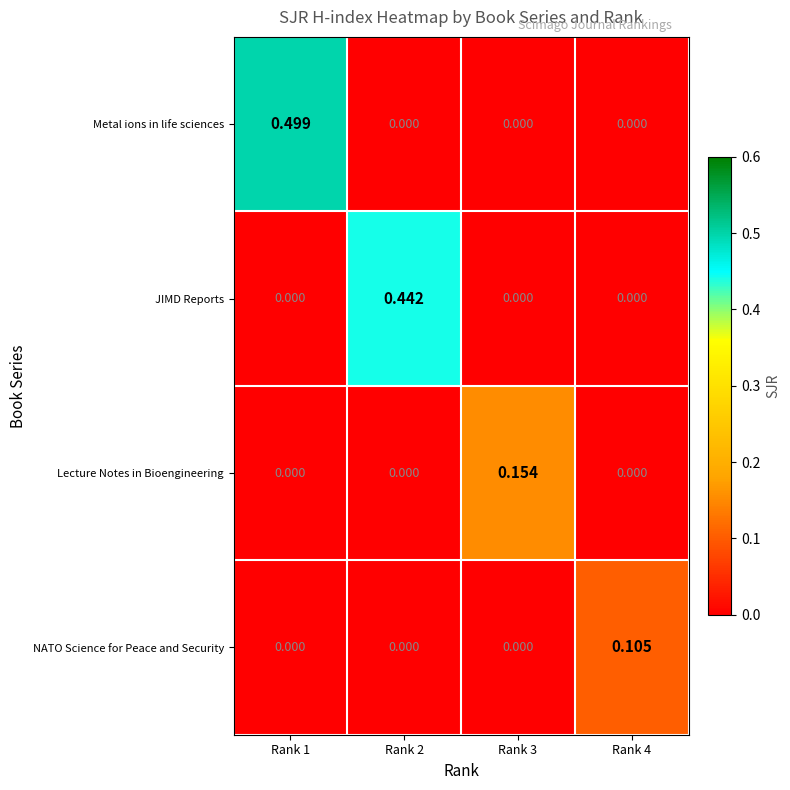

Which series has the largest total across all categories?

Metal ions in life sciences